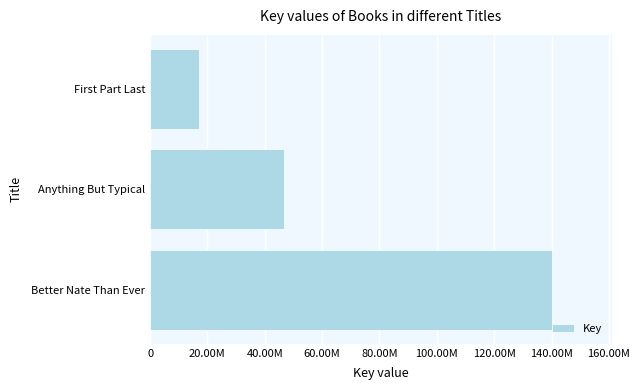

Are the bars horizontal?

Yes